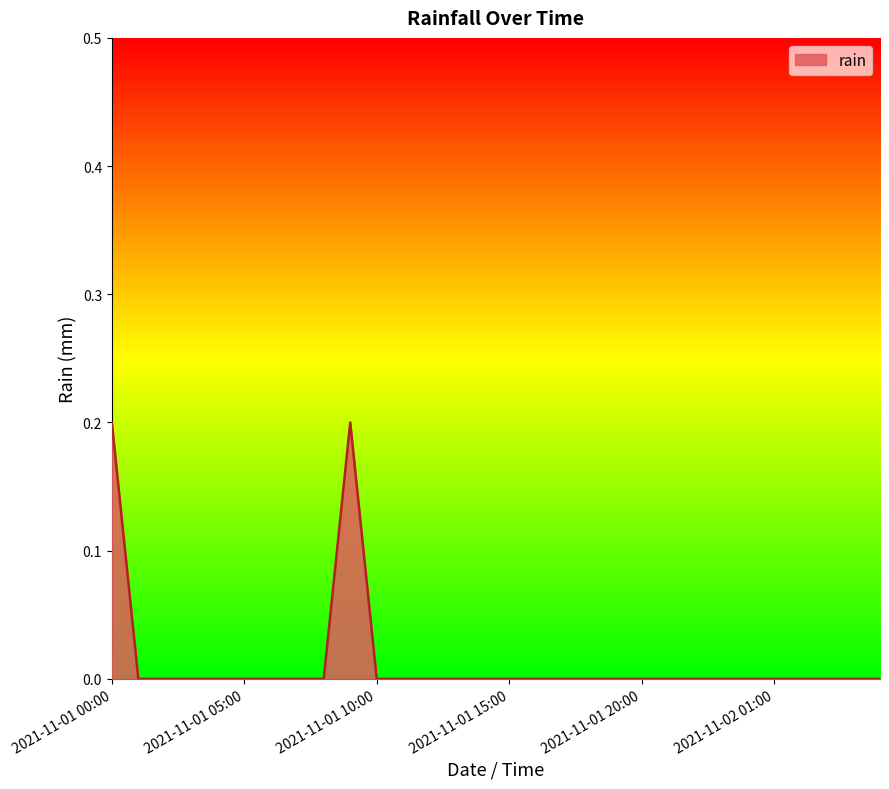

Is this an area chart (filled region under the line)?

Yes